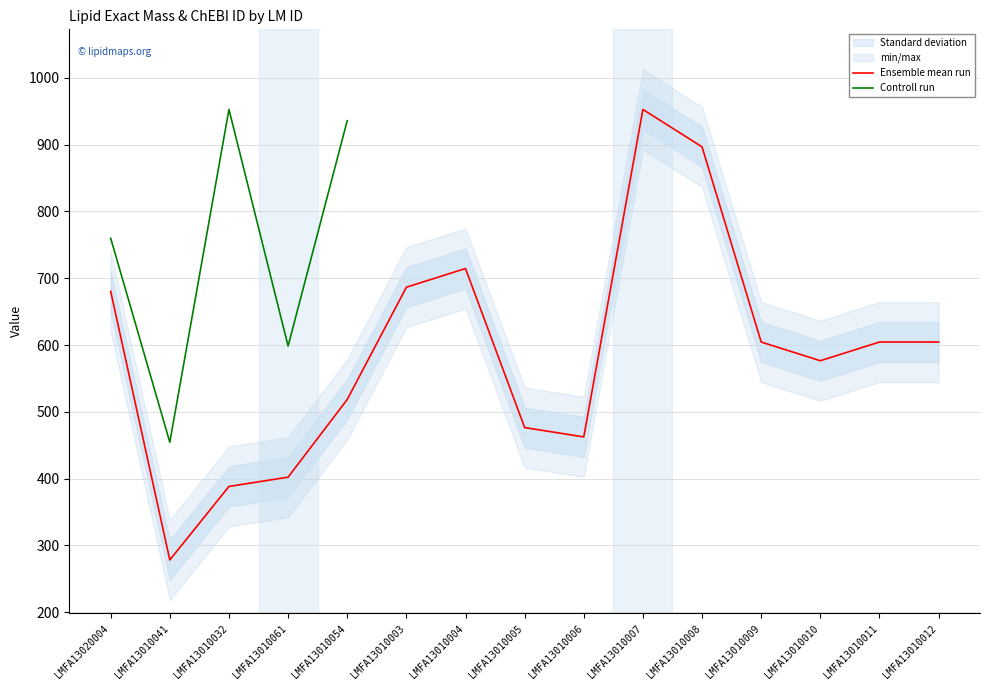

What is the label of the 4th point from the right?

LMFA13010009